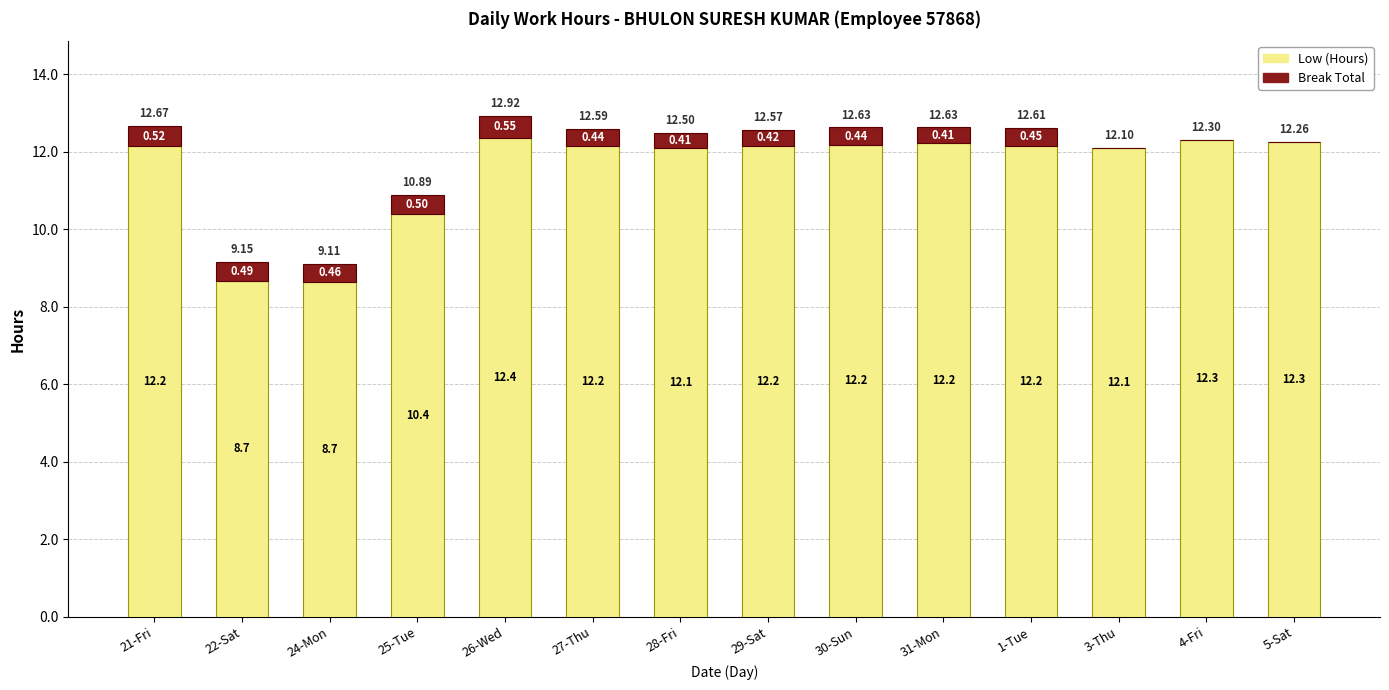

At which category is the sum across all series the highest?

26-Wed